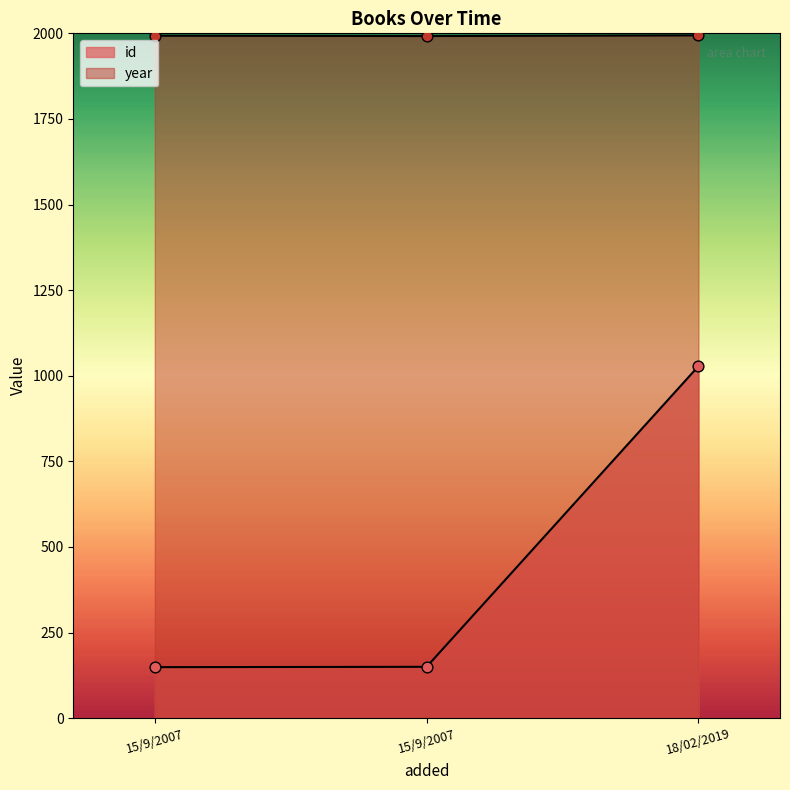

At which category is the sum across all series the highest?

18/02/2019